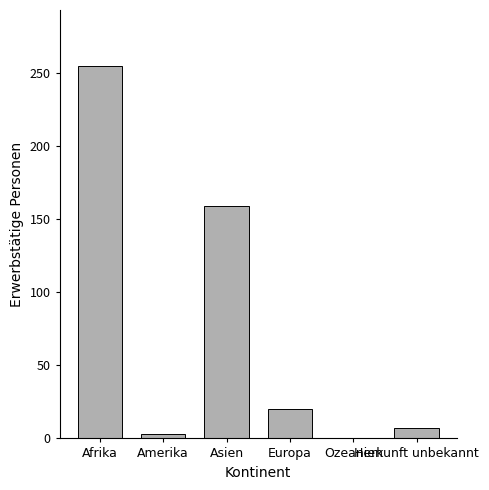

What is the sum of all values?

444